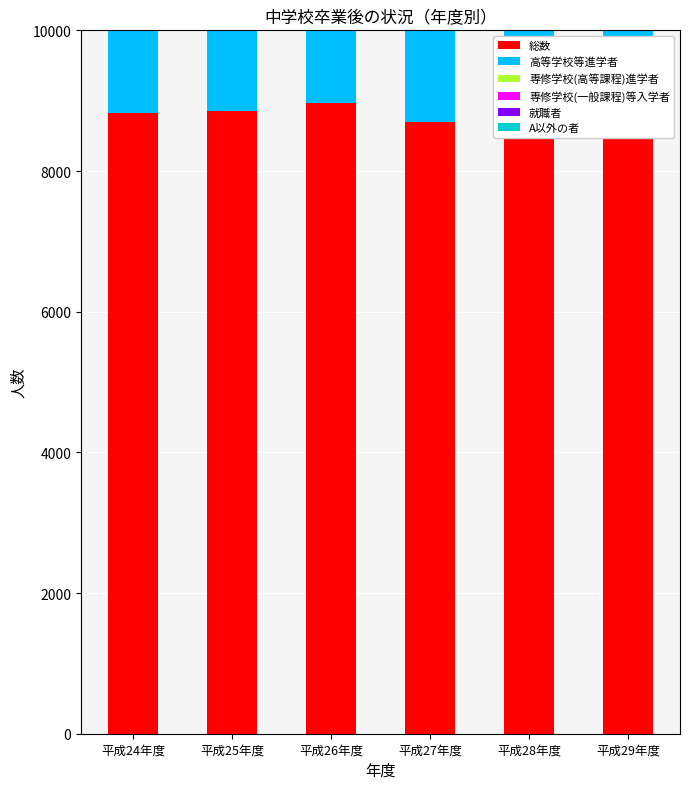

What is the smallest value displayed?

2